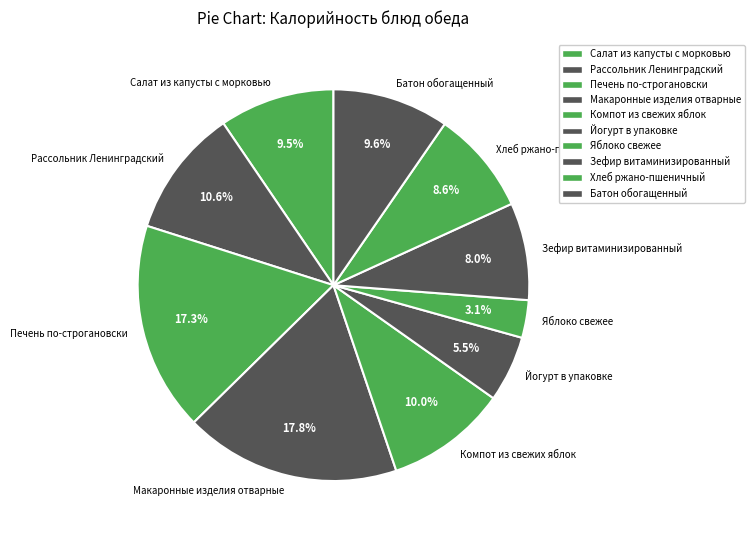

Does Салат из капусты с морковью account for over 50% of the chart?

No